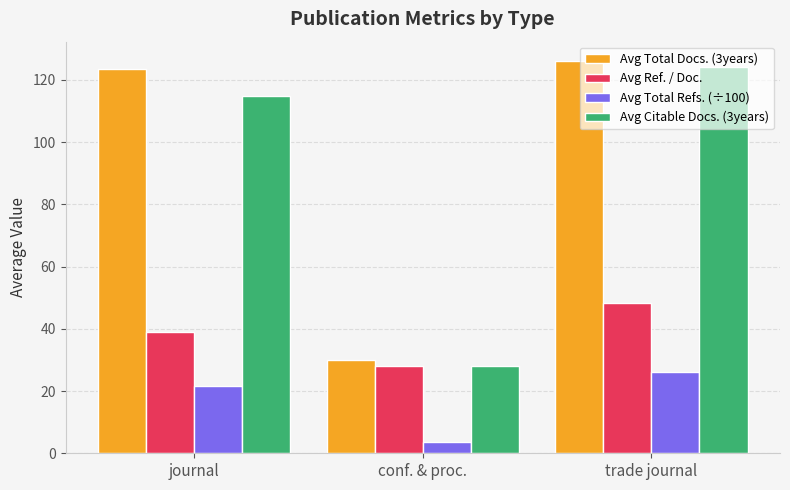

Does the chart contain any negative values?

No